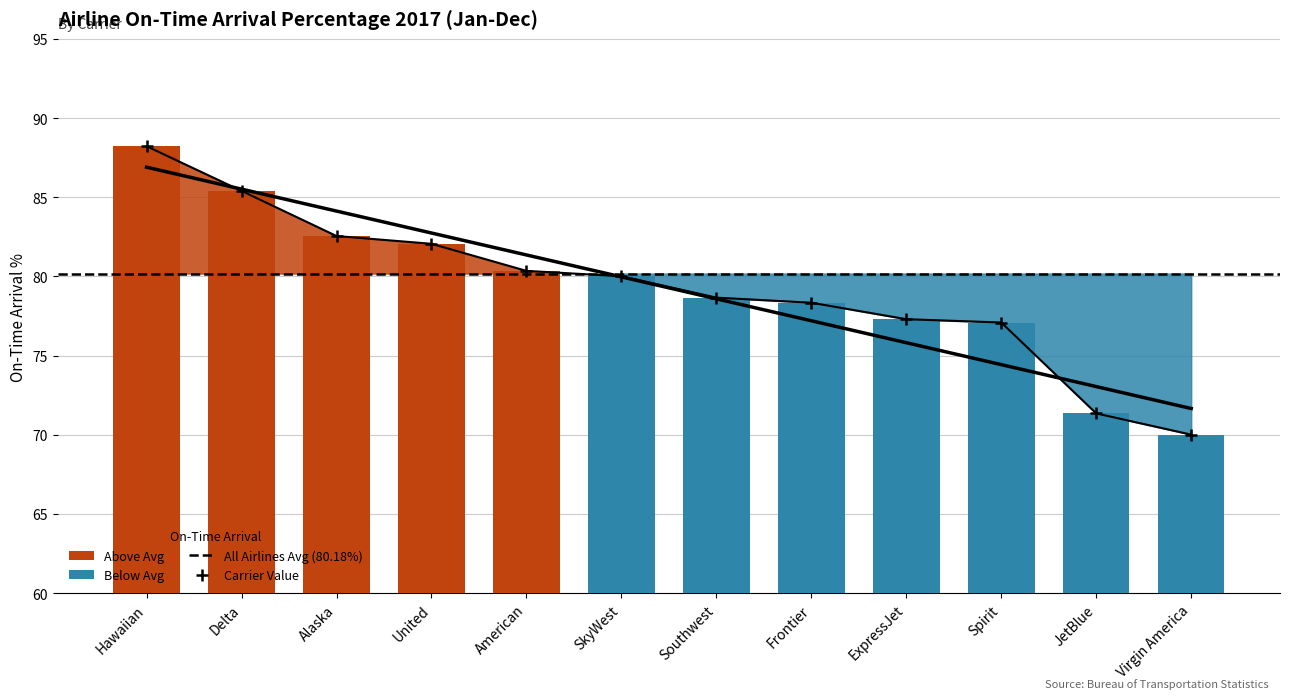

Between Alaska and United, which is larger?

Alaska